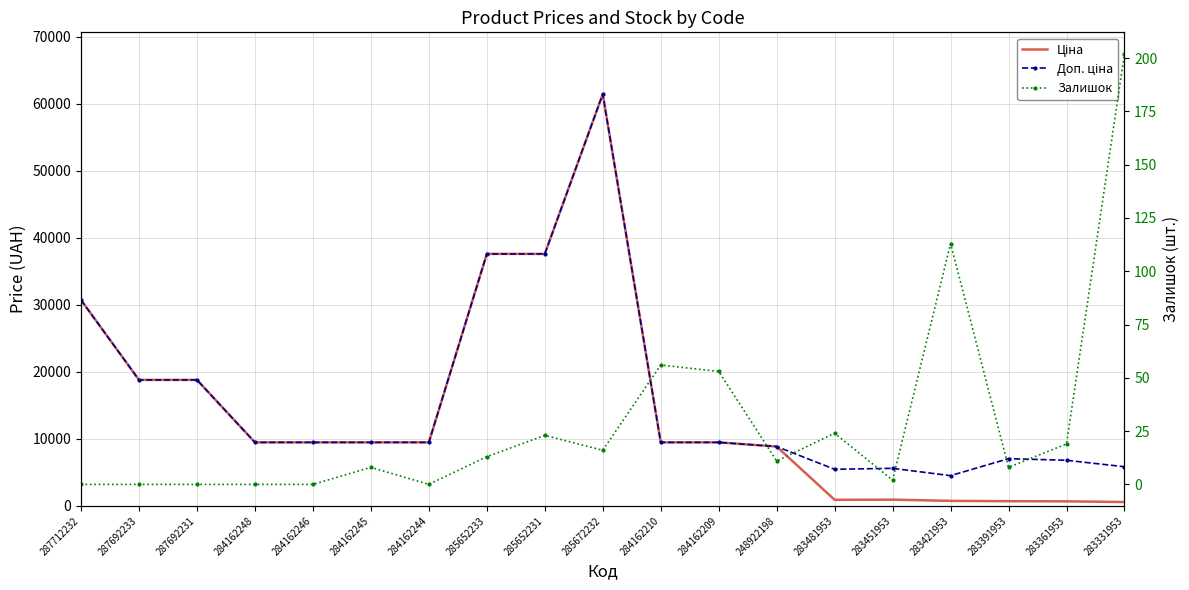

Is the value of Ціна at 283481953 greater than the value of Доп. ціна at 287692231?

No